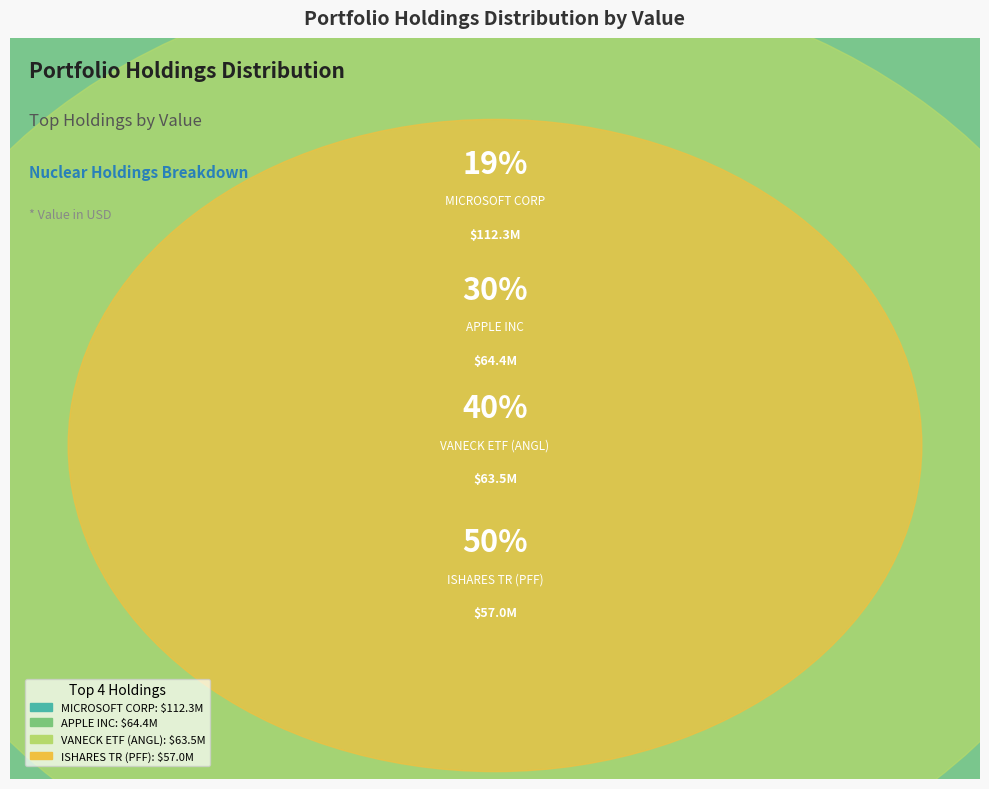

Which category has the biggest portion of the pie?

MICROSOFT CORP